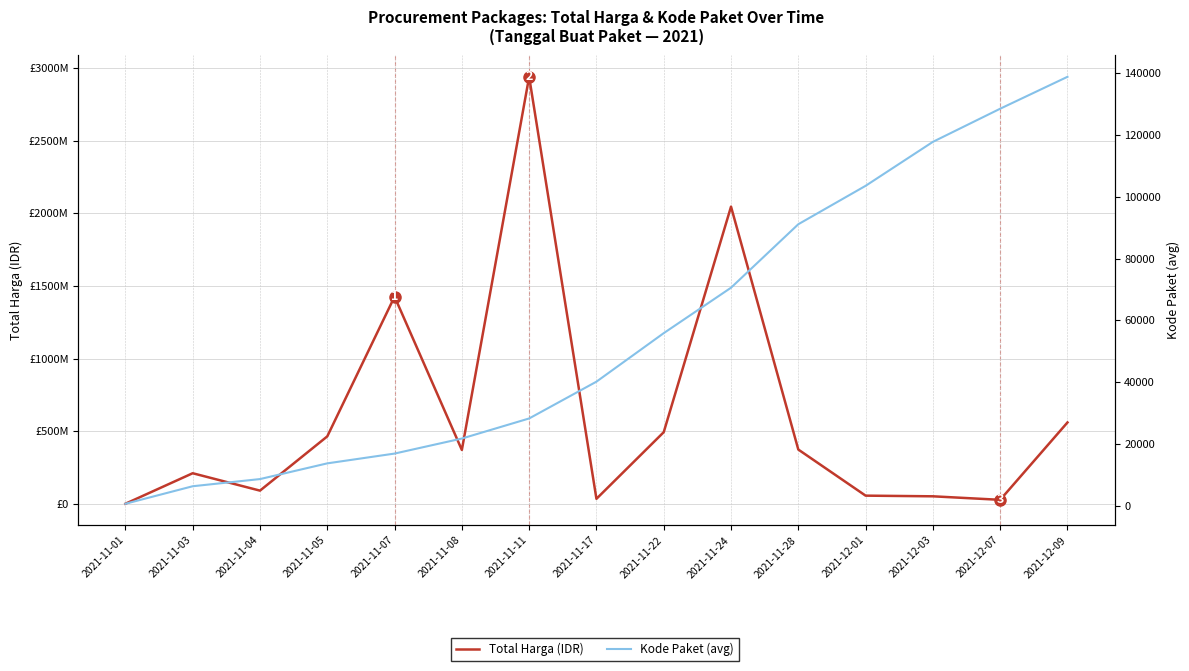

At which category does the chart reach its peak across all series?

2021-11-11